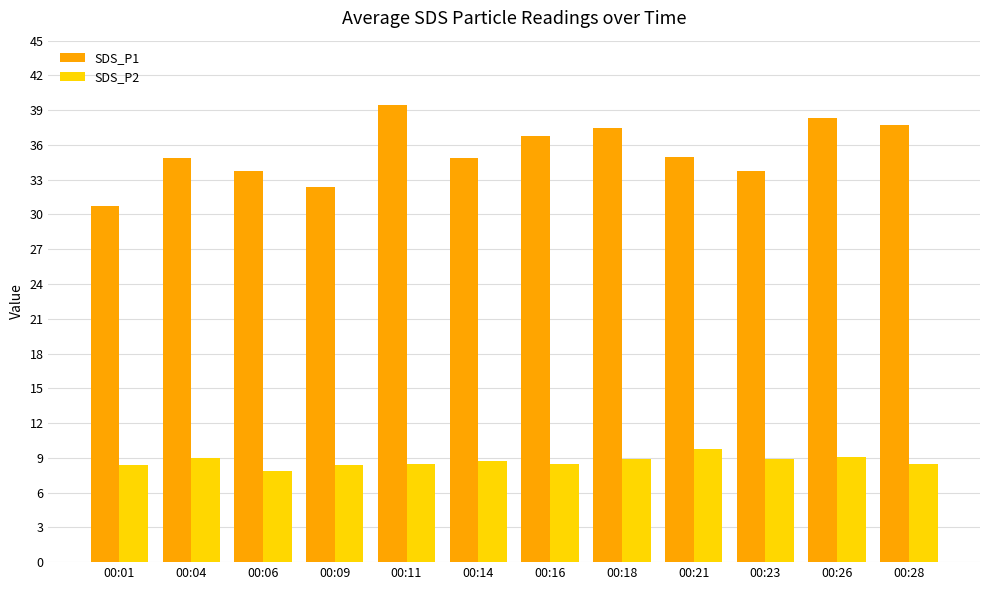

What is the average value of the SDS_P2 series?

8.7